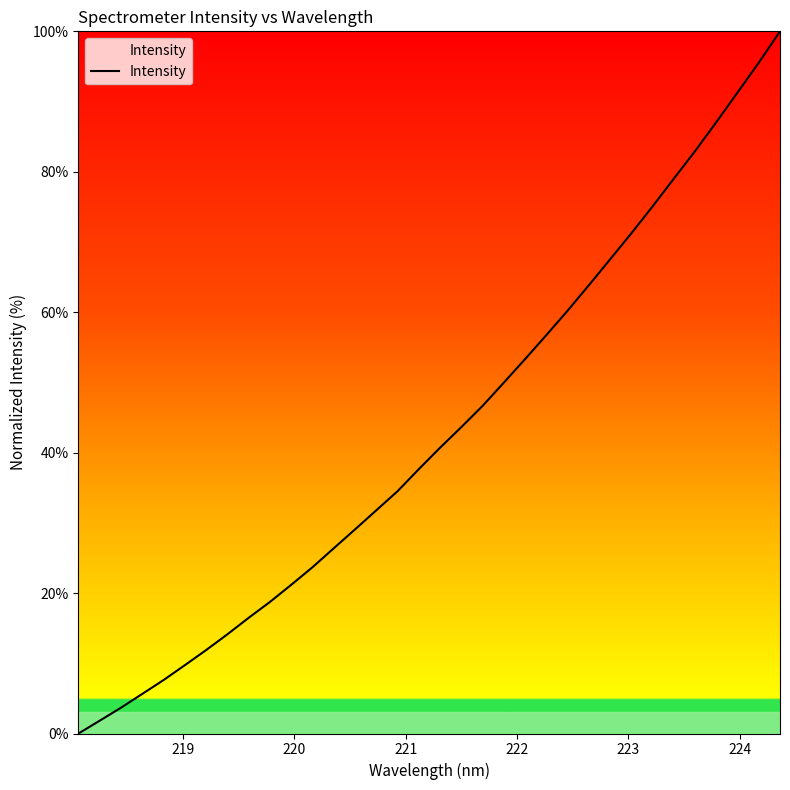

What is the greatest value displayed?

100.0